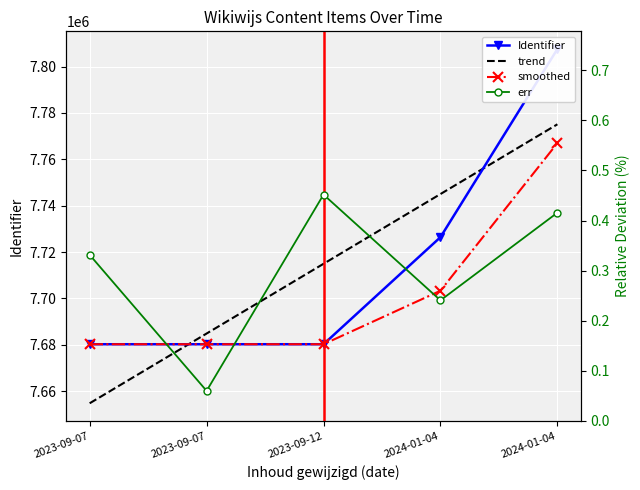

How many data points in smoothed are above 7680271?

3